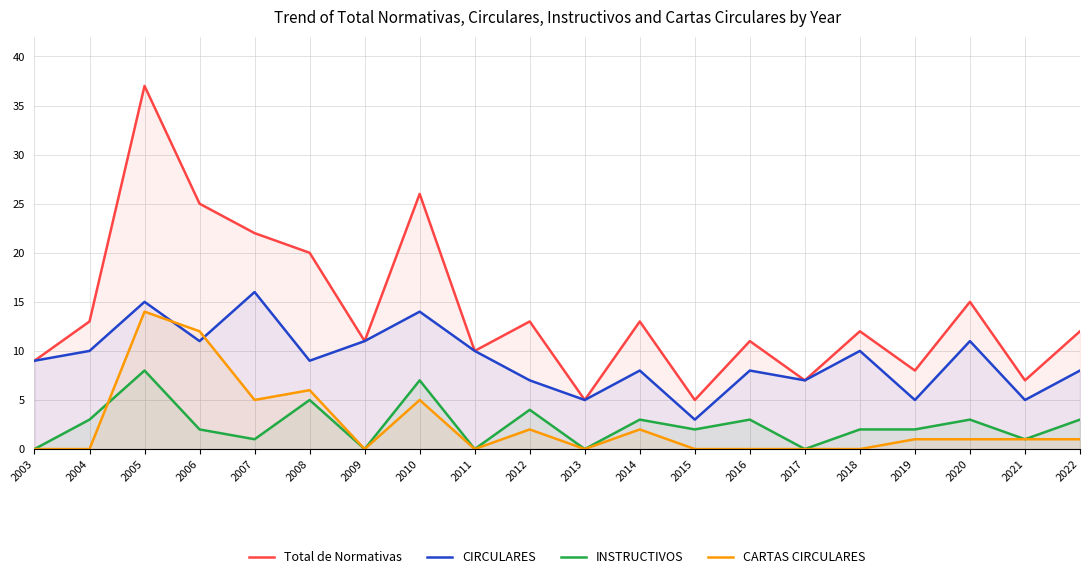

At how many categories does at least one series exceed 31?

1